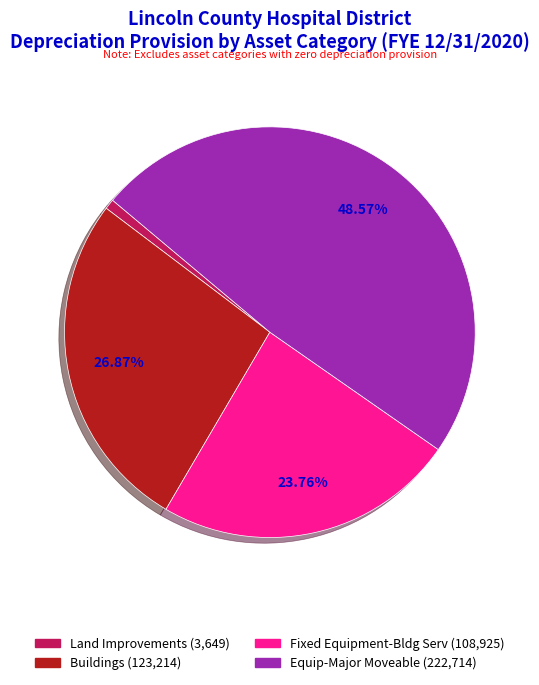

Is there any slice that represents more than half of the pie?

No